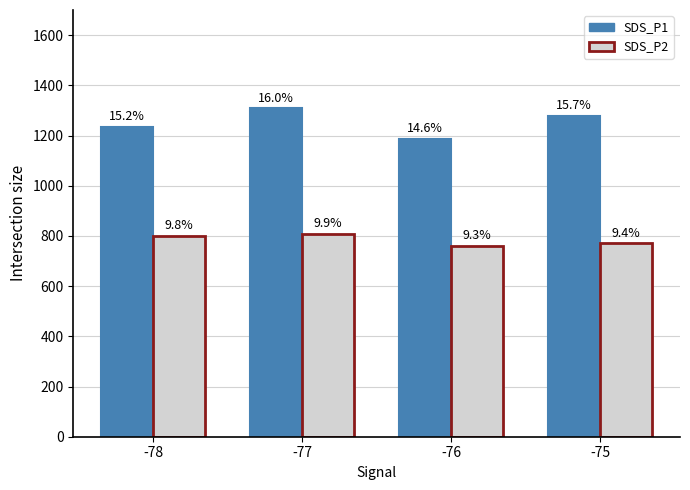

What is the sum of the SDS_P1 values at -78 and -77?

2544